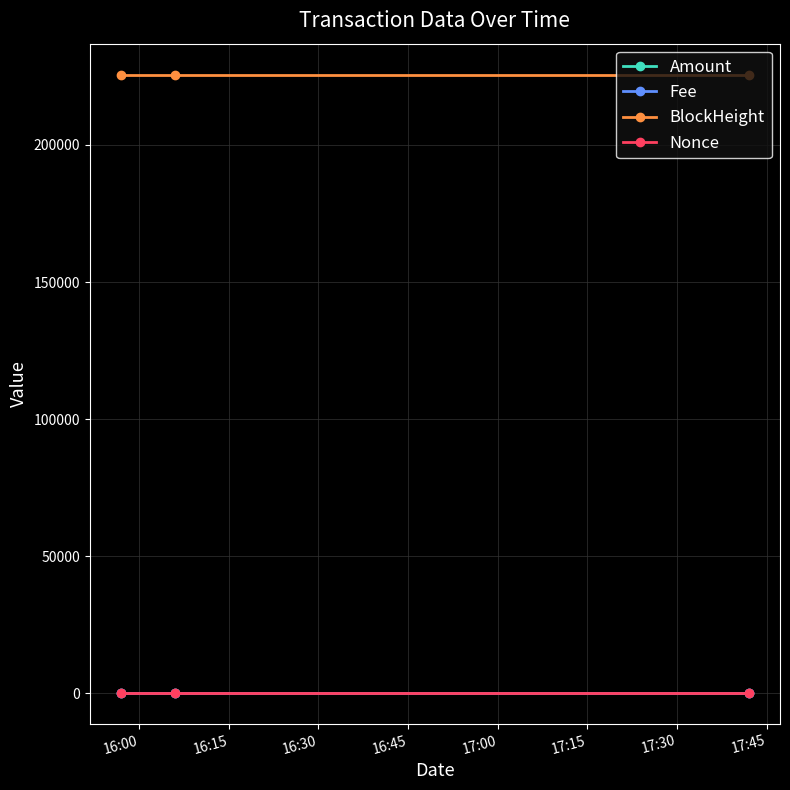

What is the value of the BlockHeight point at the 3rd from the left?

225677.0